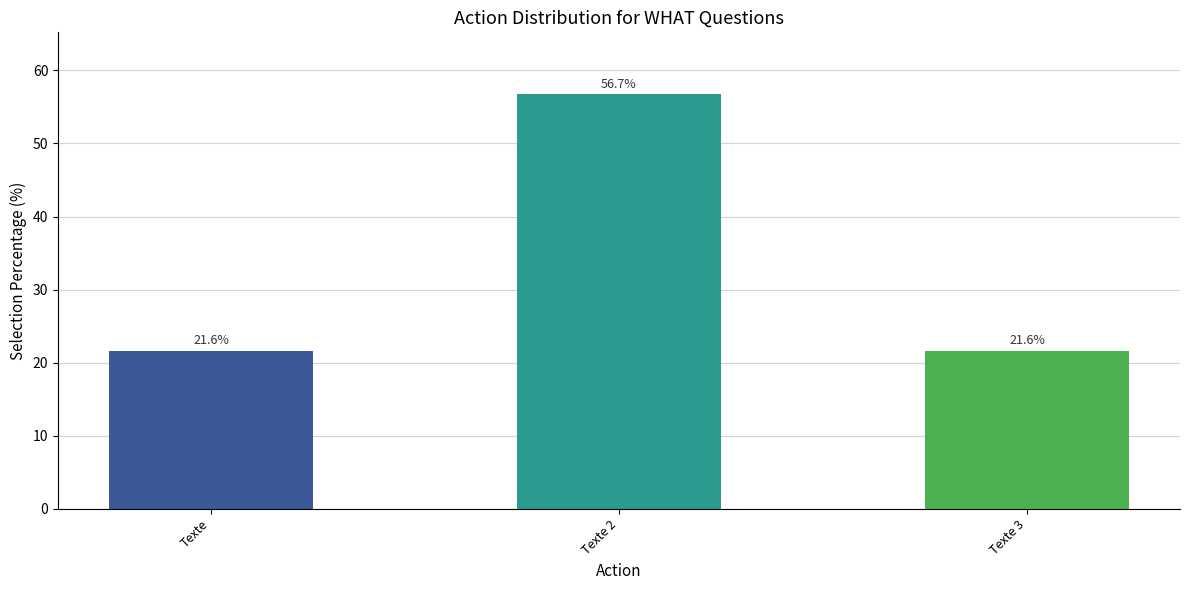

What is the value of the 1st bar from the left?

21.6